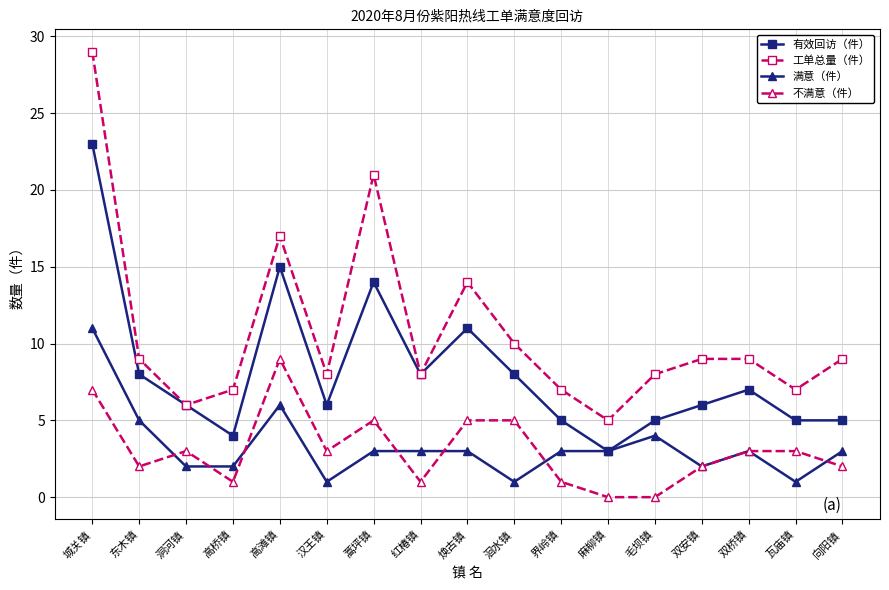

What is the maximum value shown in the chart?

29